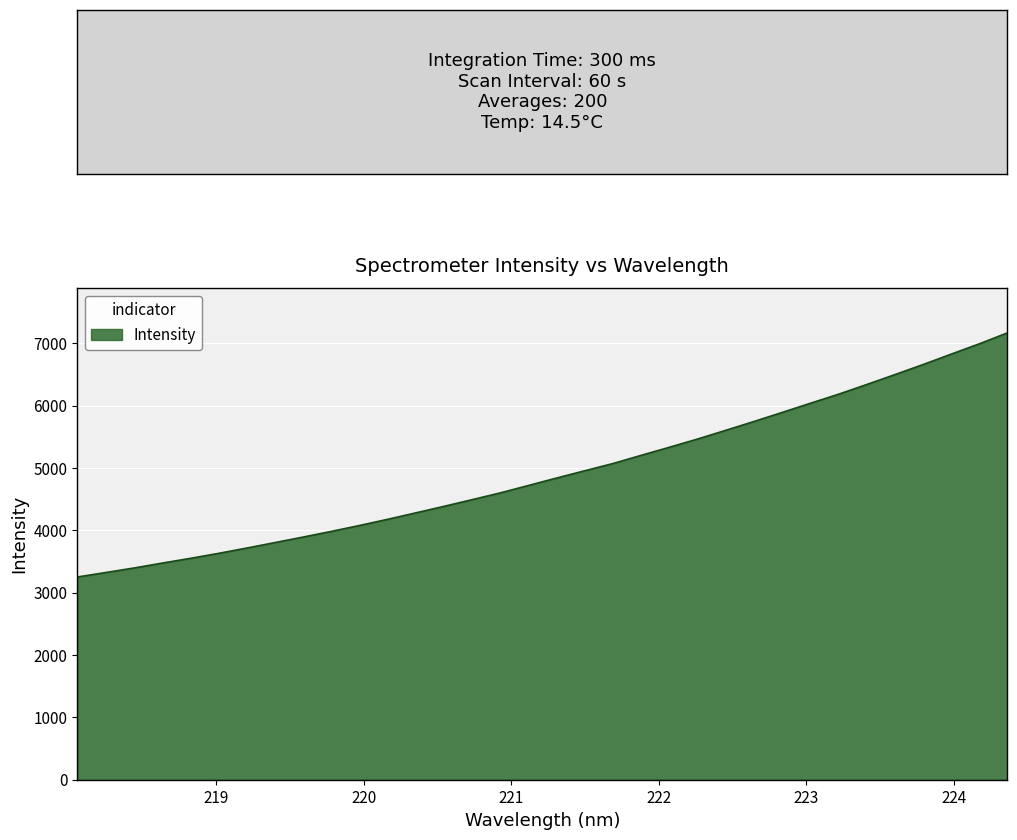

What is the minimum value shown in the chart?

3250.5